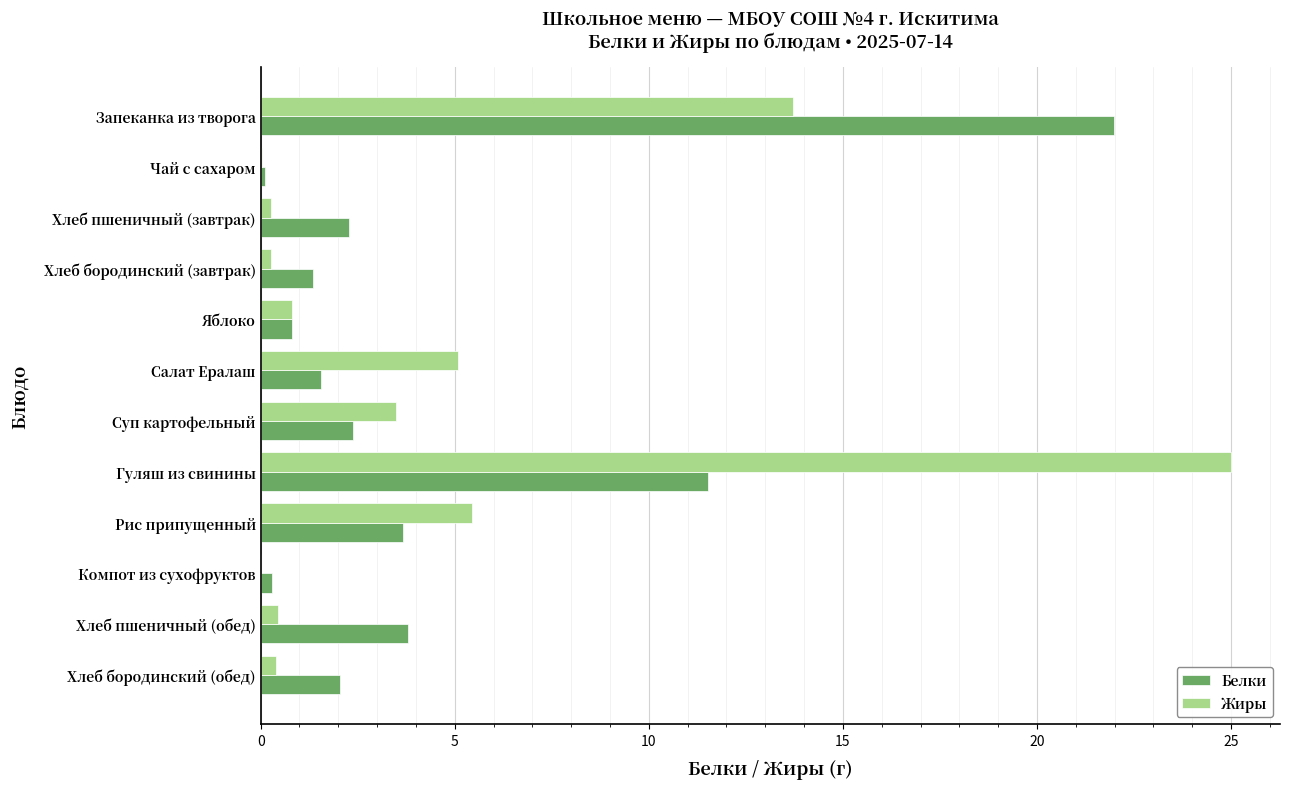

What is the total value across all series at Яблоко?

1.6